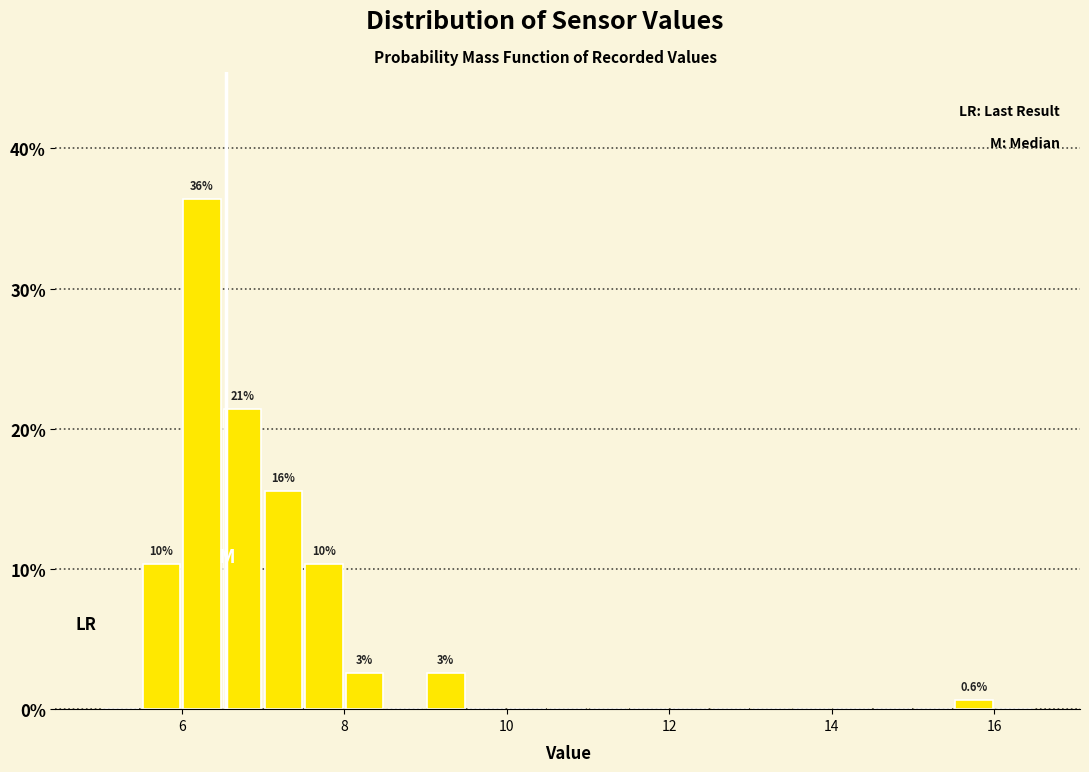

Read against the x-axis, roughly where is the centre of the tallest bar?

6.2